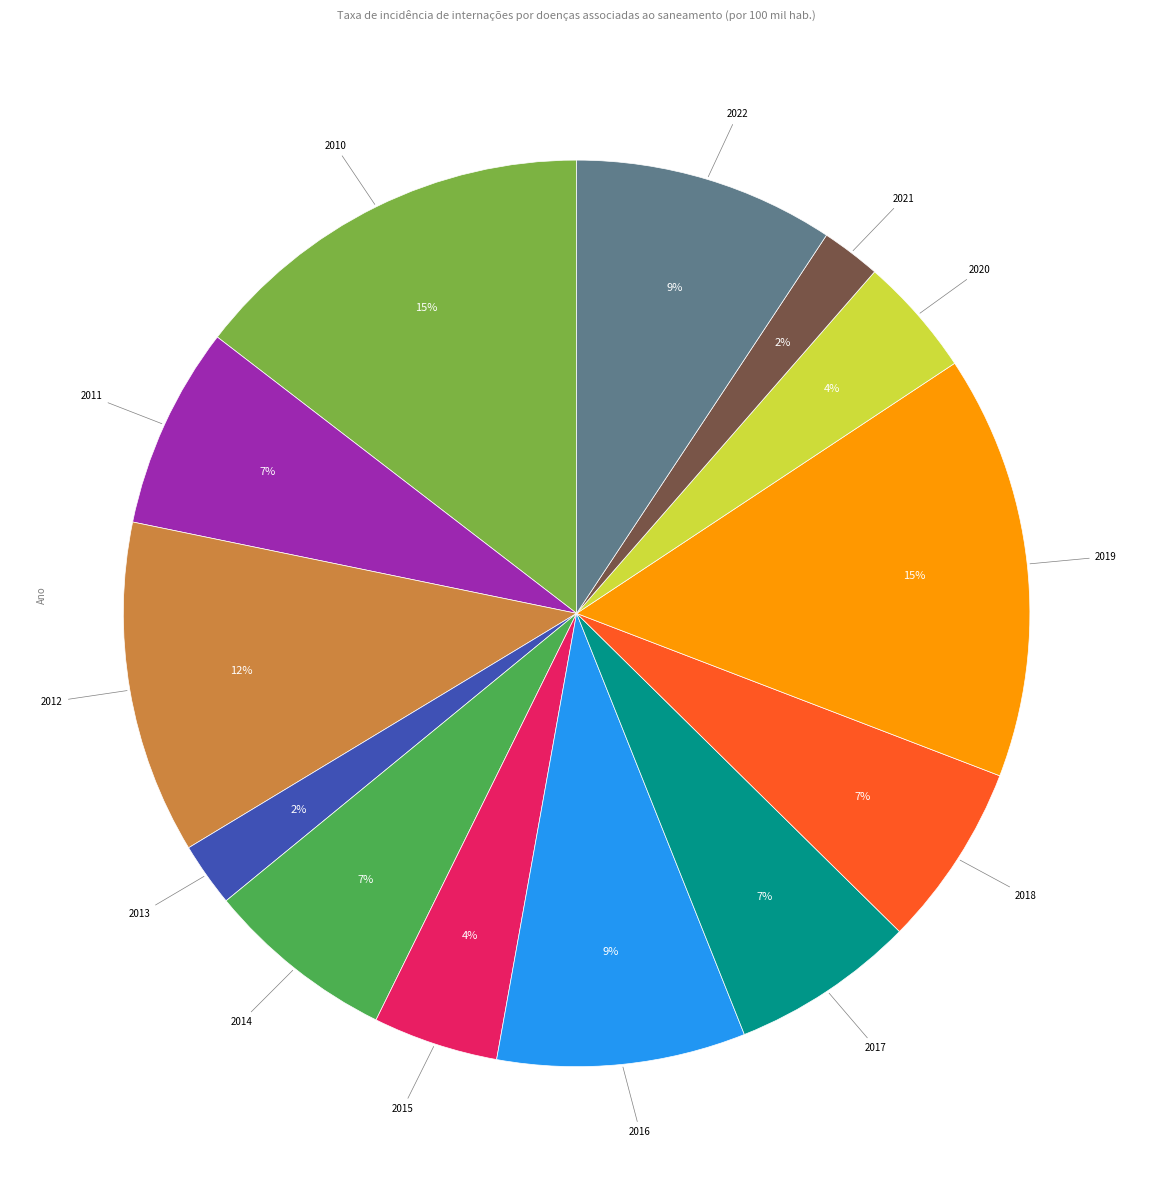

Is there a majority slice in this chart?

No